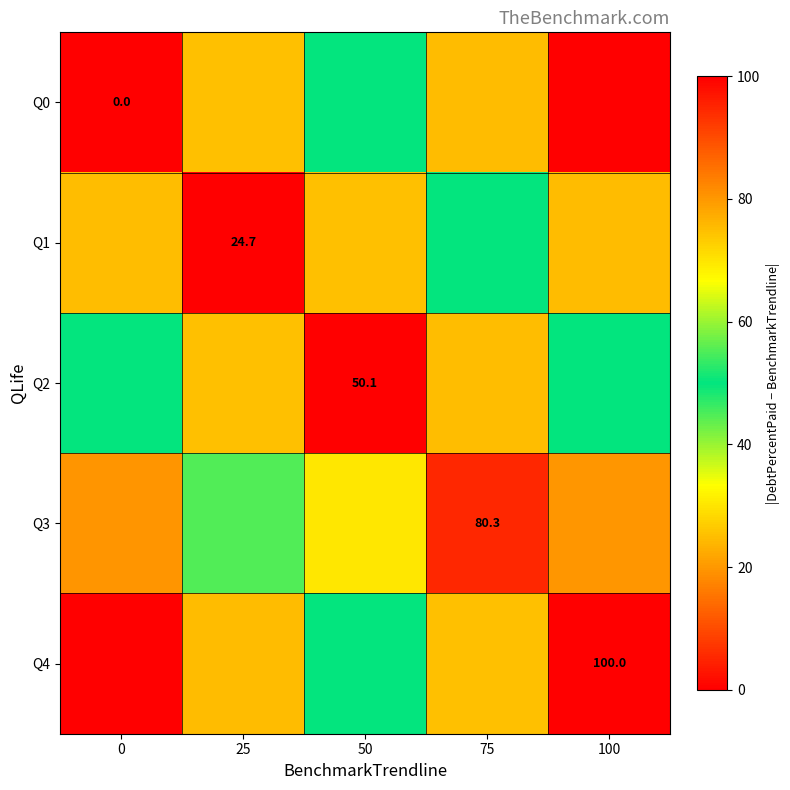

What is the maximum value shown in the chart?

100.0